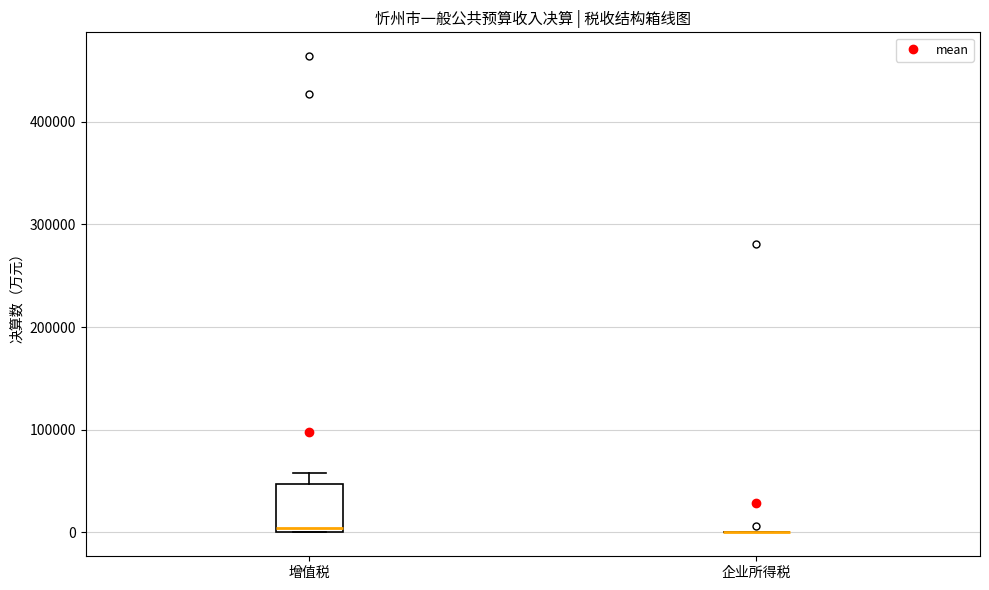

Where does the upper whisker of the box for 增值税 end on the y-axis? The values are not printed on the chart, so give them approximately, as read against the axis.

60000